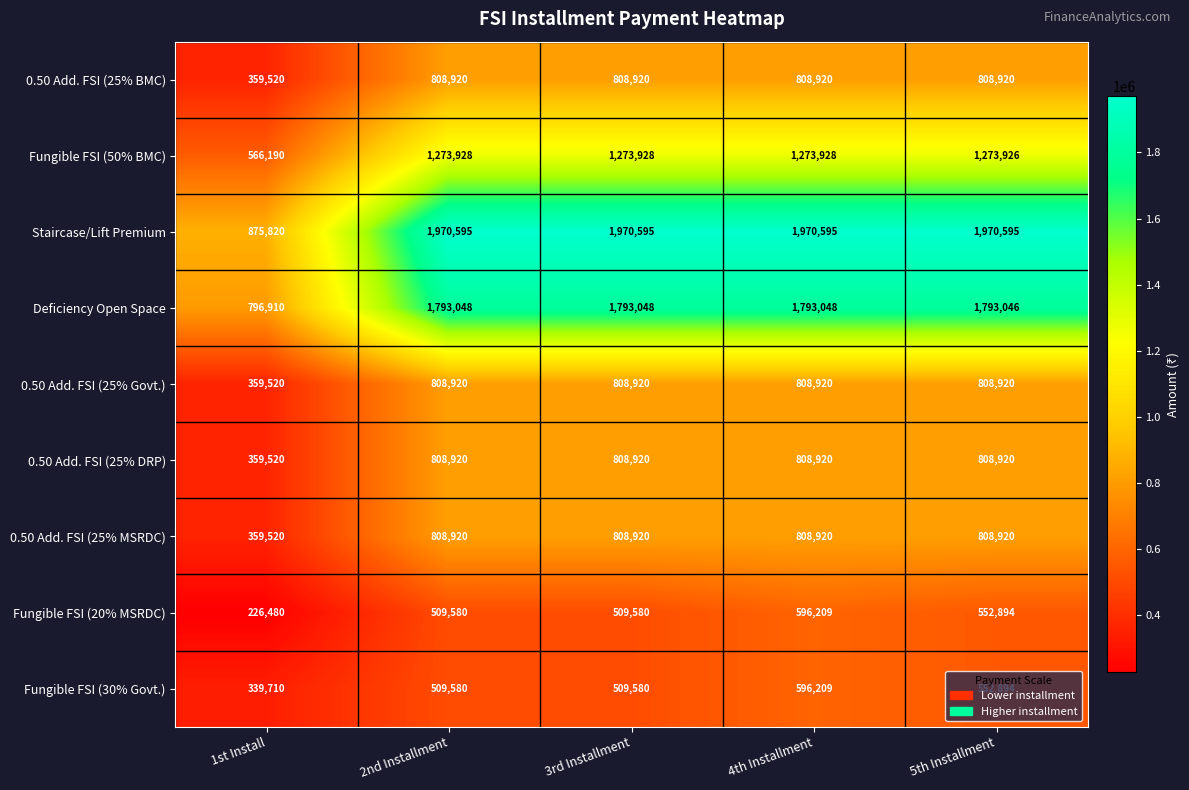

What is the minimum value shown in the chart?

226480